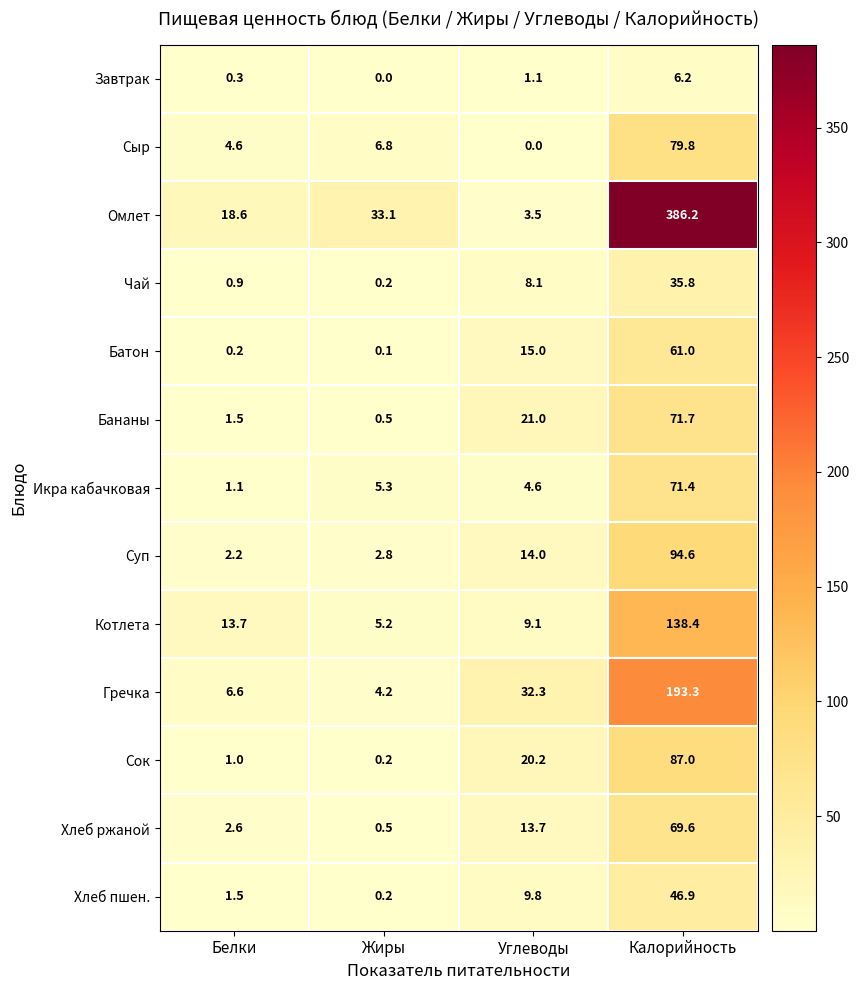

What is the difference between the highest and lowest values at Белки?

18.4